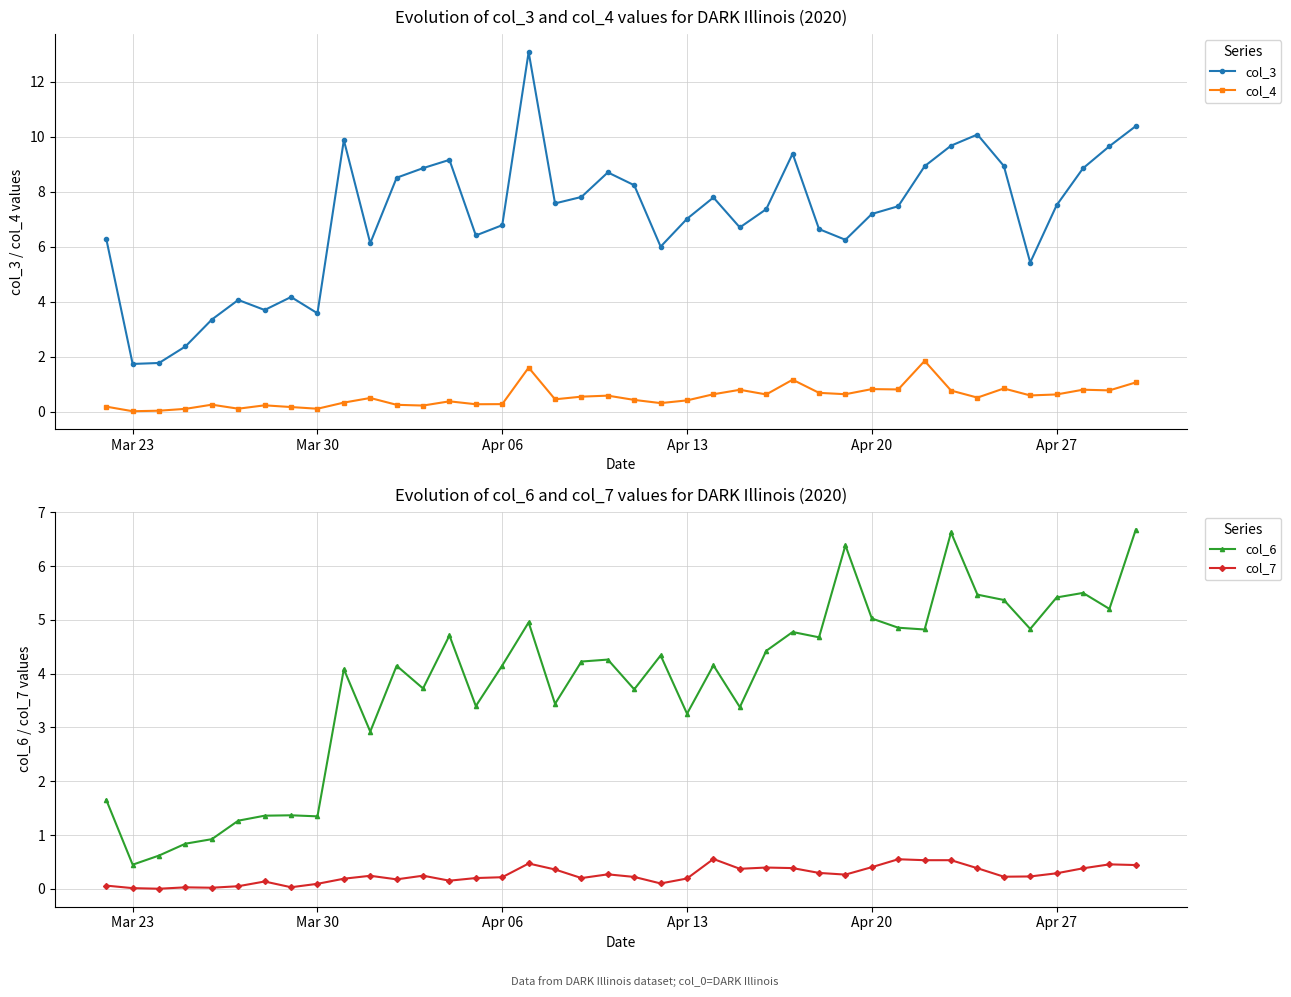

The col_3 series shows 1.7 at Mar 23. True or false?

True